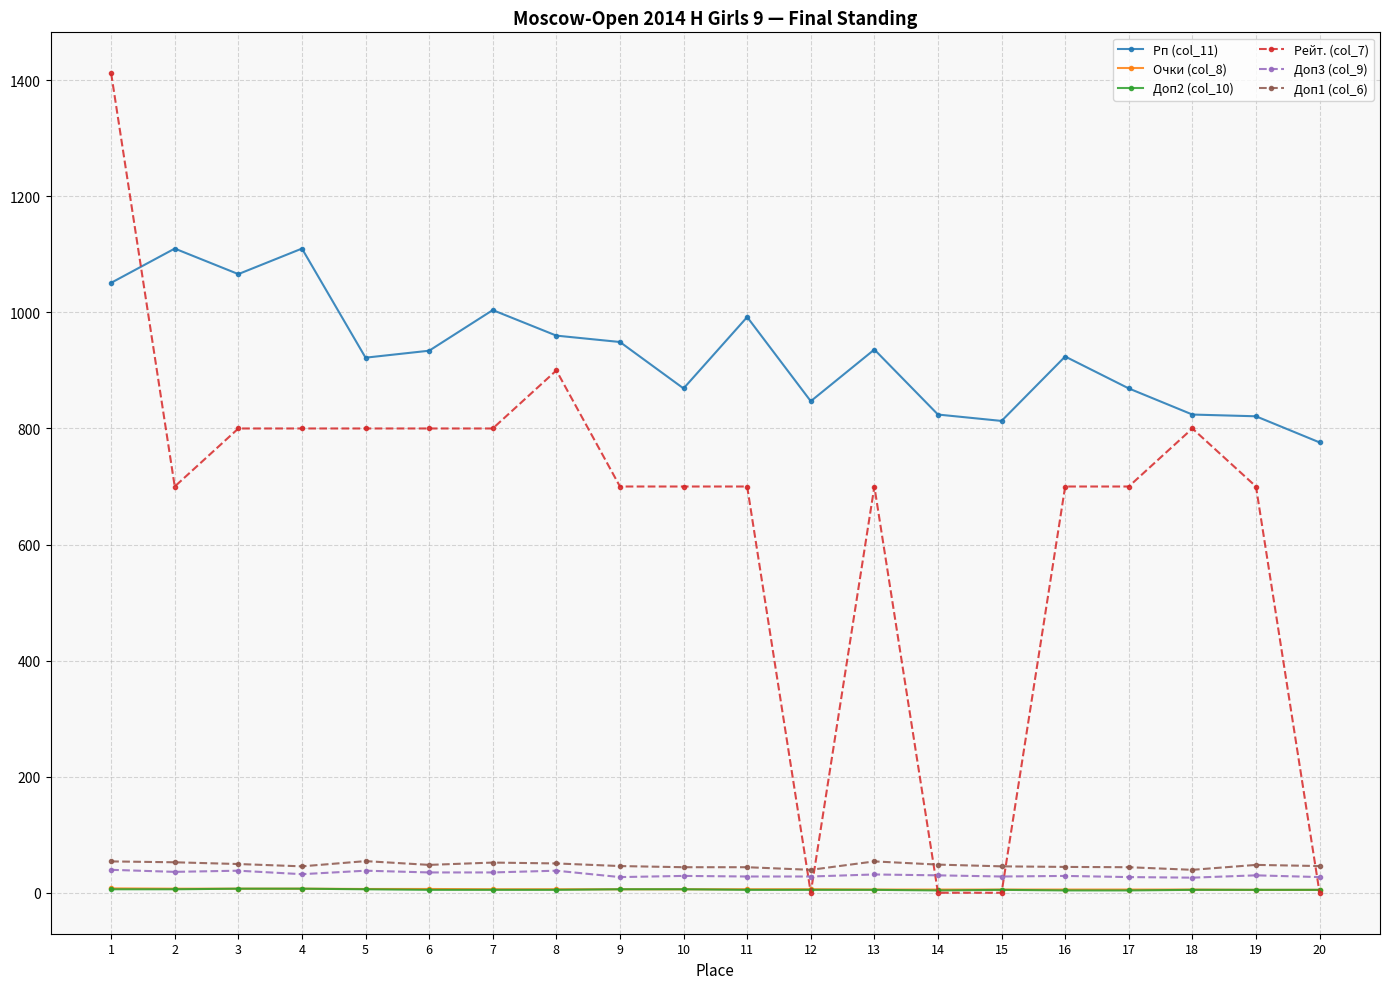

Between 12 and 16, which series saw the biggest shift?

Рейт. (col_7)